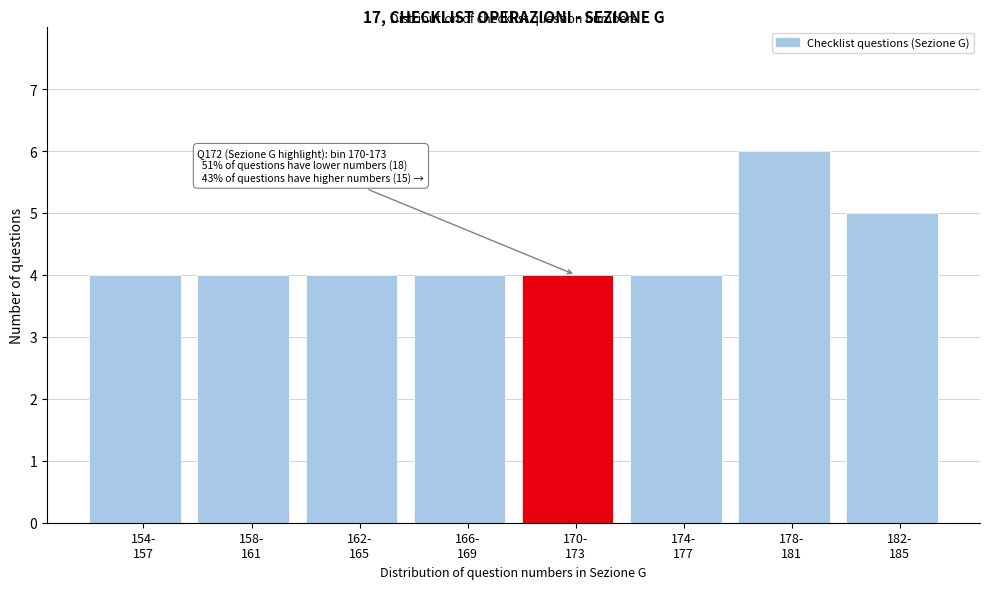

Reading right to left, list all the values displayed in this chart.

5	6	4	4	4	4	4	4